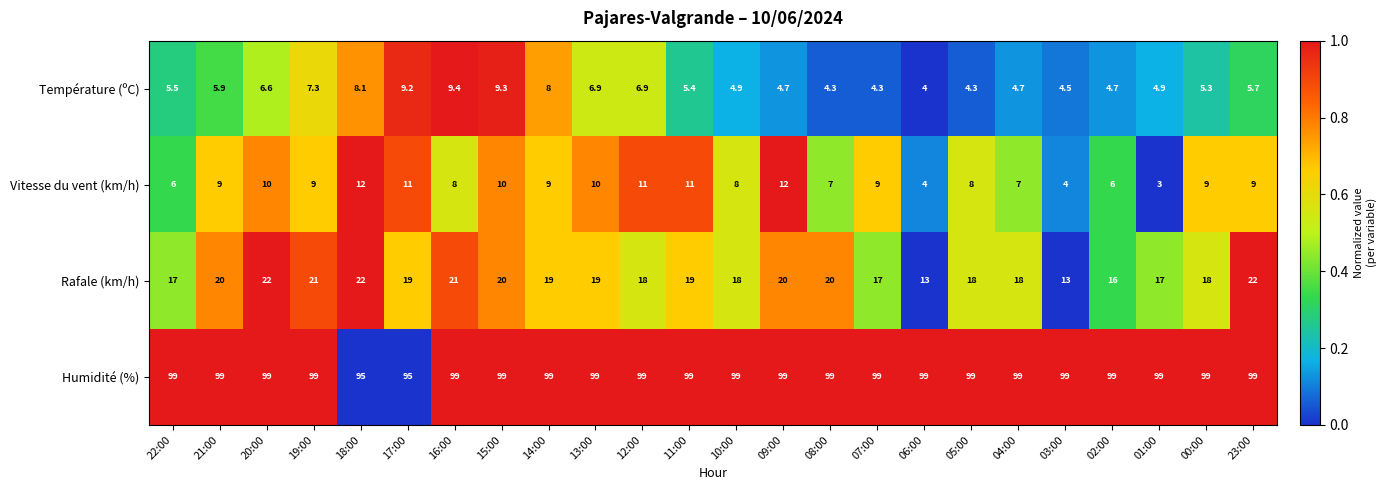

How many data points does each series have?

24